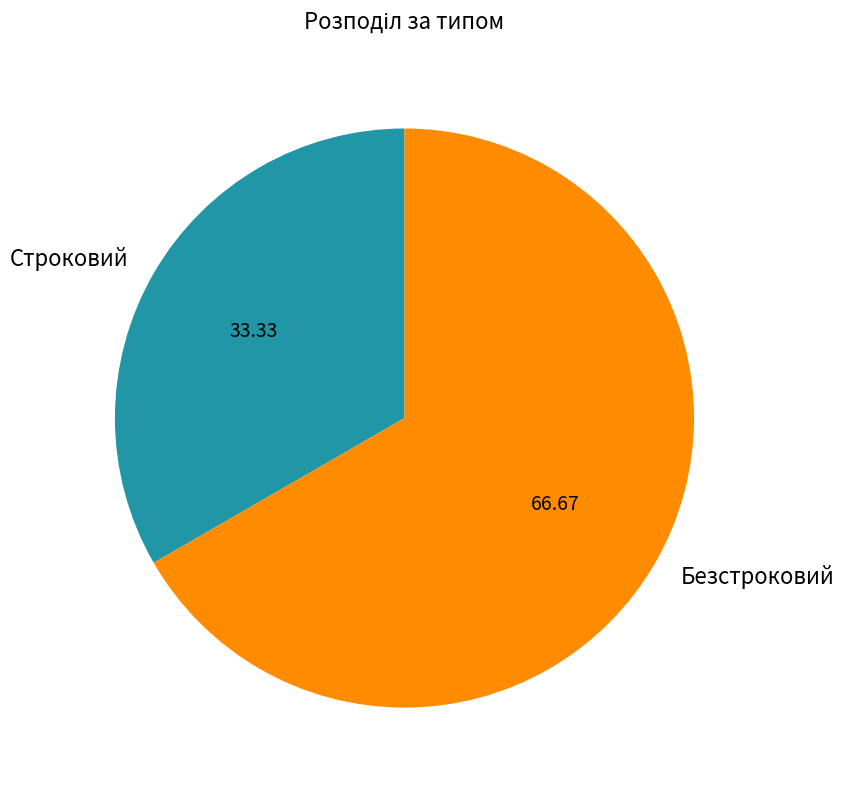

Combined, do Безстроковий and Строковий account for over 50%?

Yes